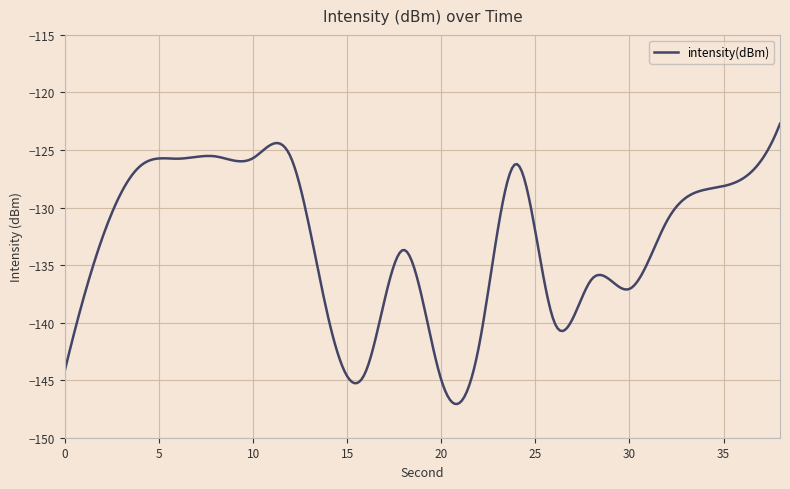

What is the maximum value shown in the chart?

-122.7